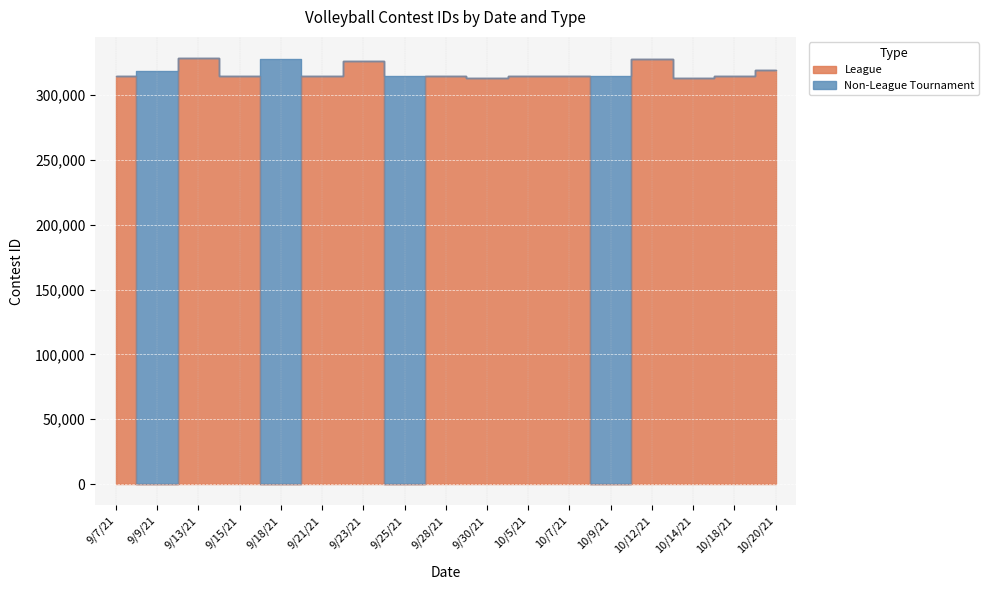

Where is the first local minimum?

9/9/21